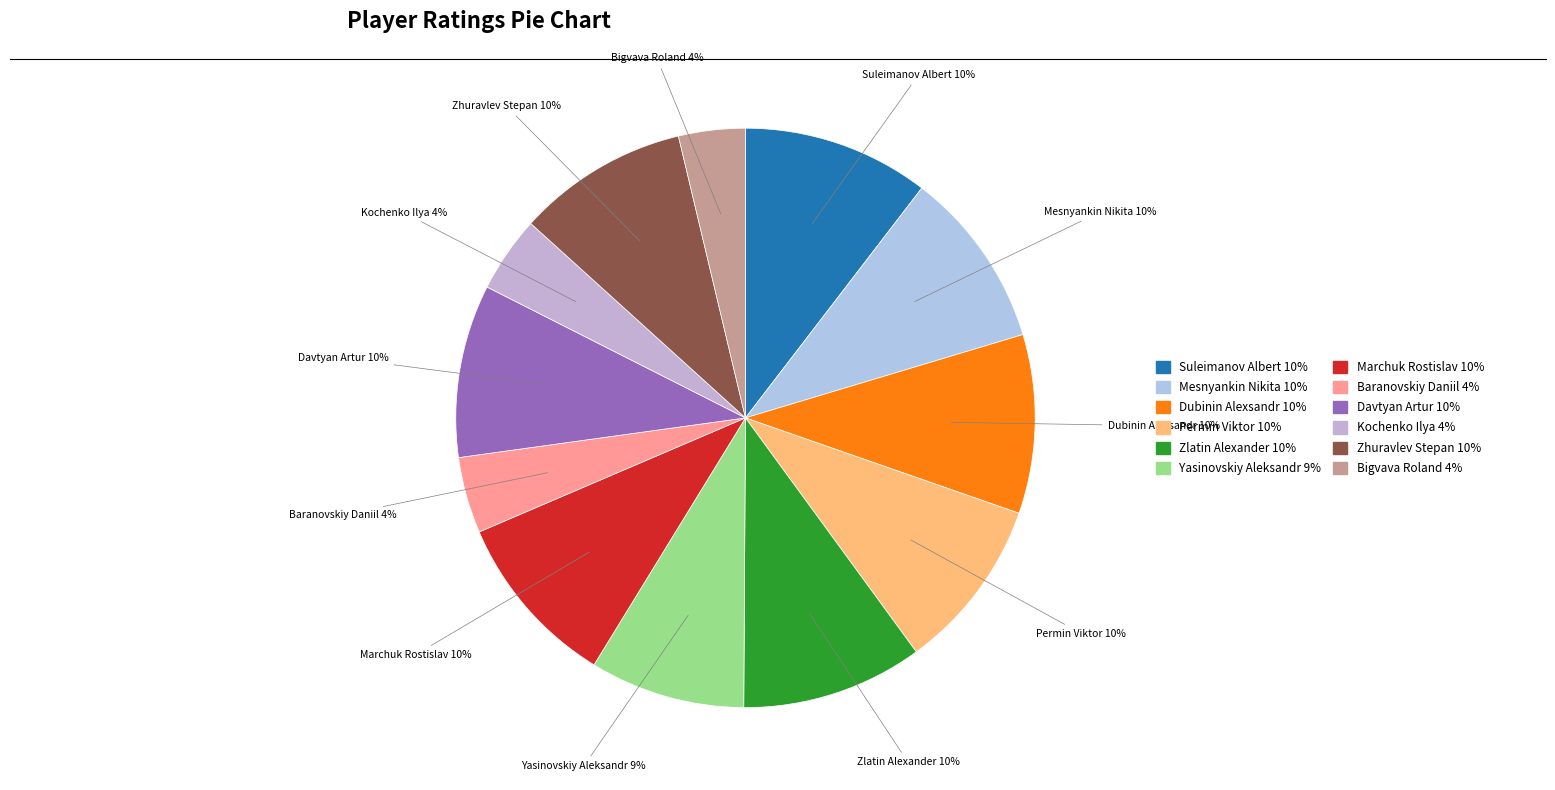

To the nearest percent, what is the combined percentage of Baranovskiy Daniil and Dubinin Alexsandr?

14%